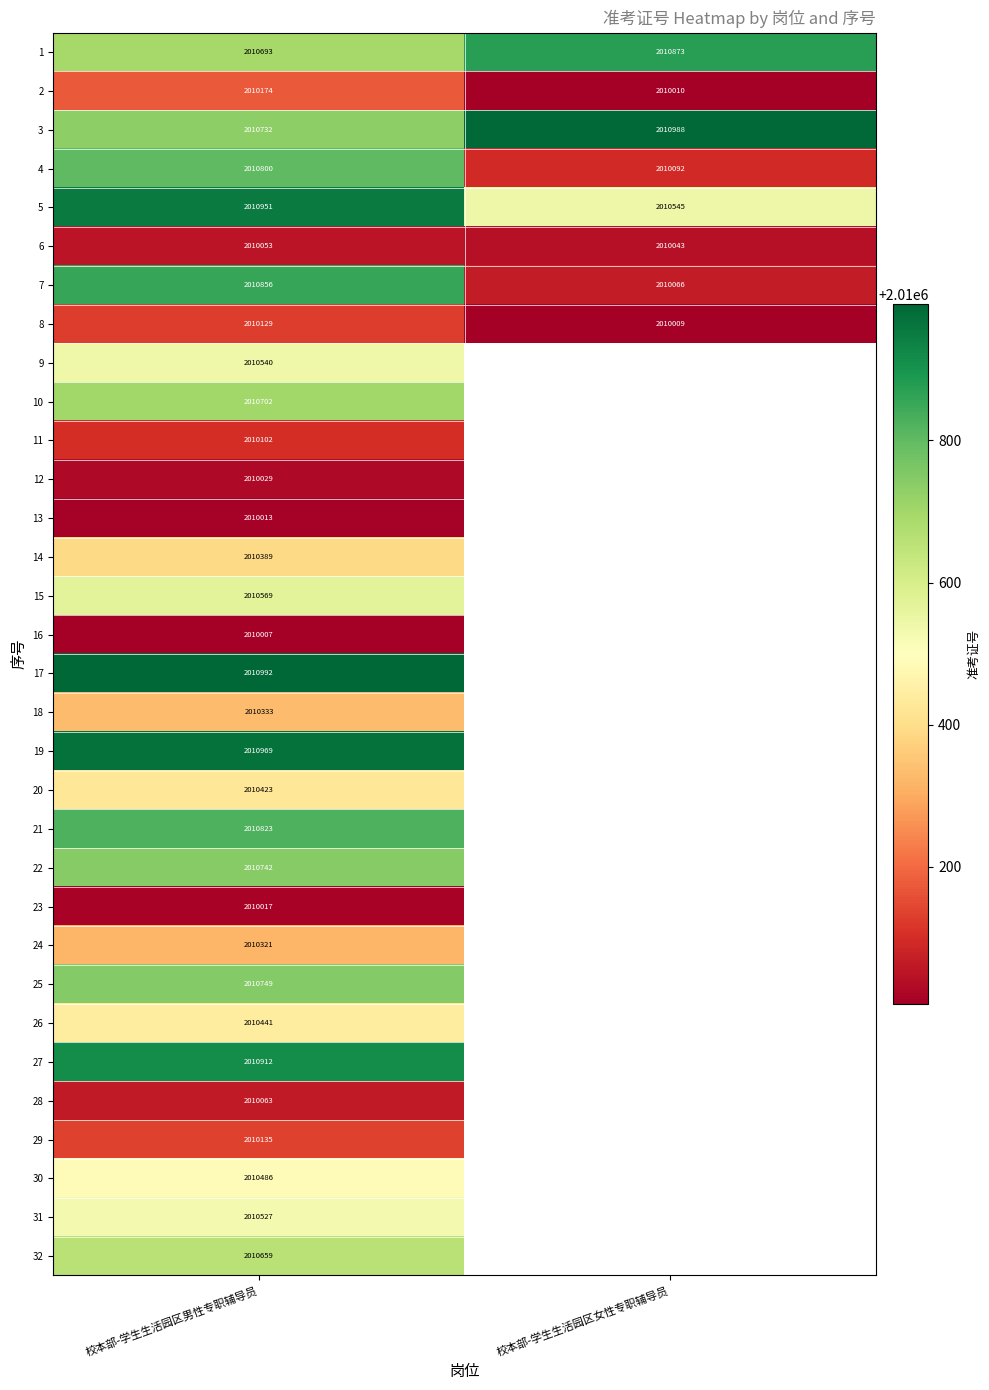

How many categories are shown in the chart?

2